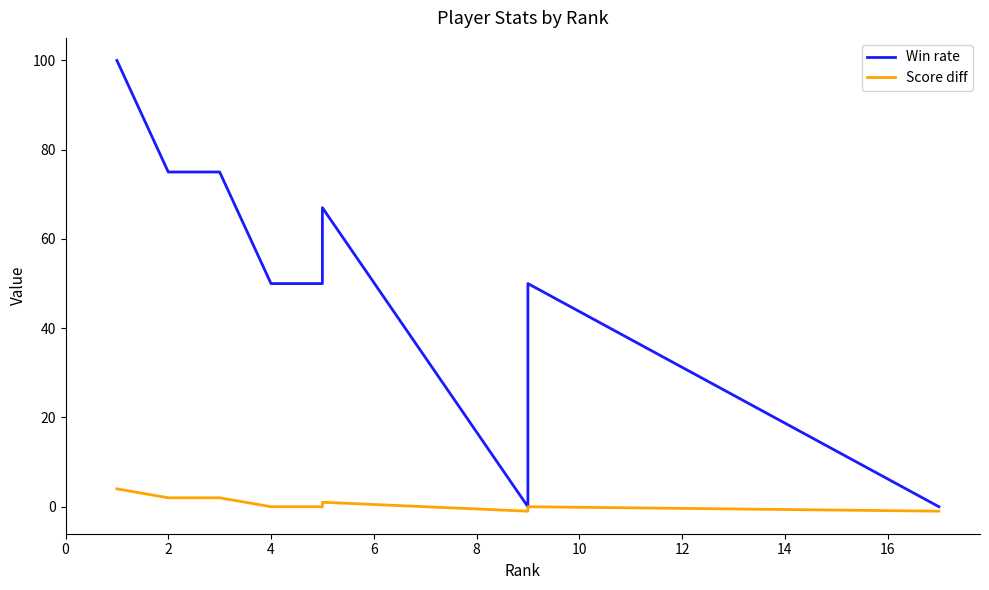

What is the difference between the second highest and minimum values in the Win rate series?

75